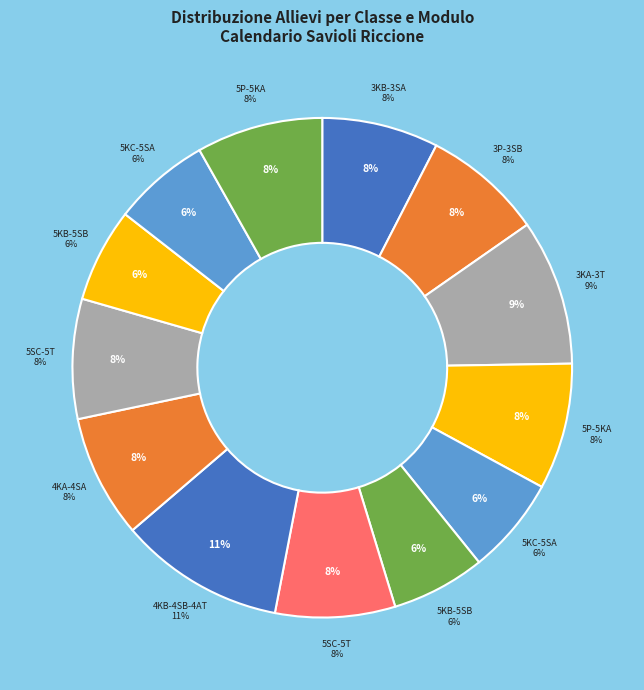

How many slices are in this pie chart?

13